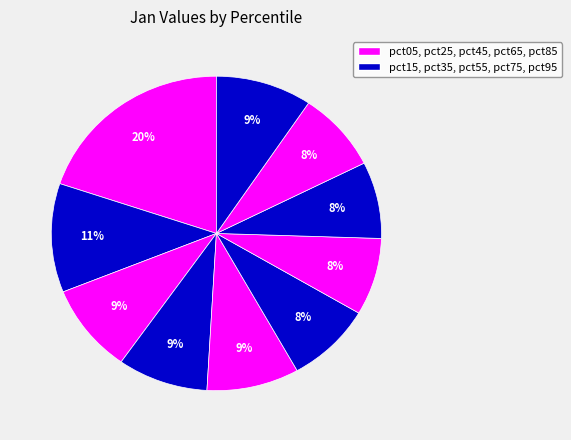

Count the number of slices in the pie.

10